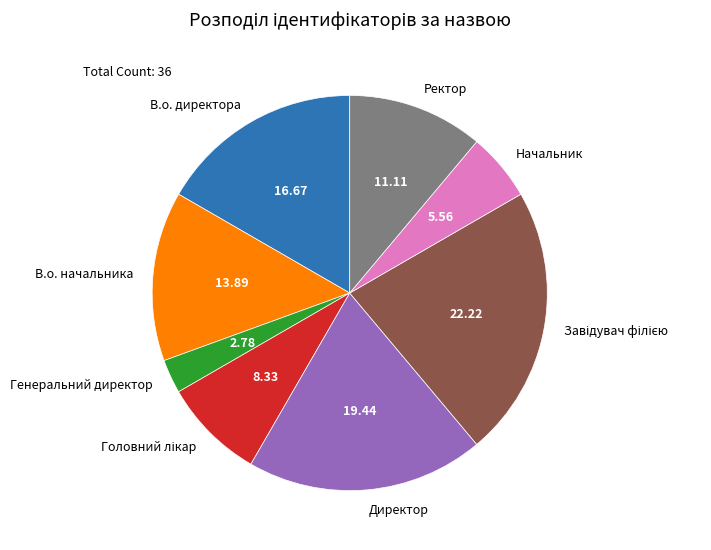

Approximately how many times larger is the value at Ректор compared to Генеральний директор?

4.0